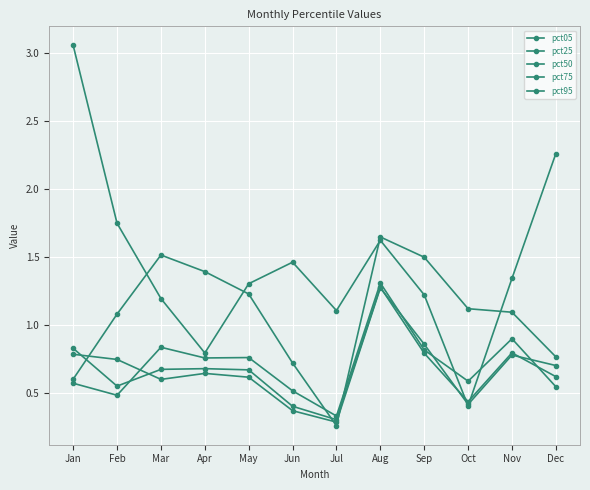

Which series has the largest total across all categories?

pct05